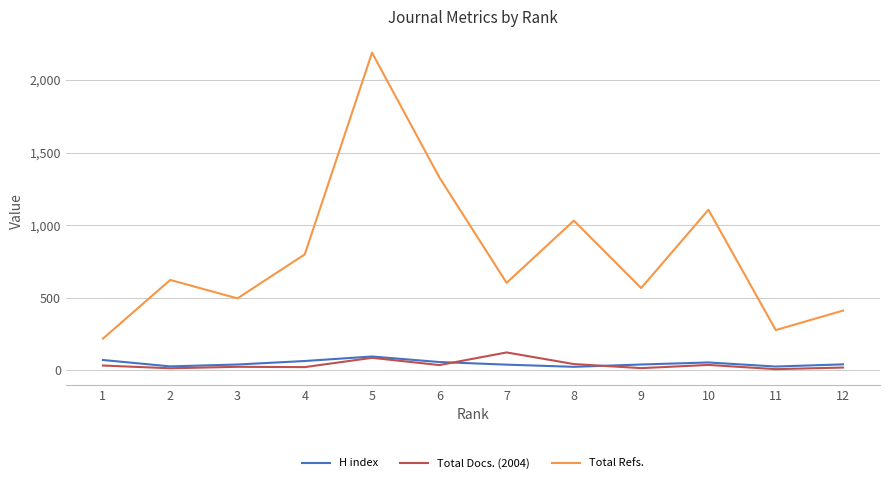

Count the number of categories in the chart.

12